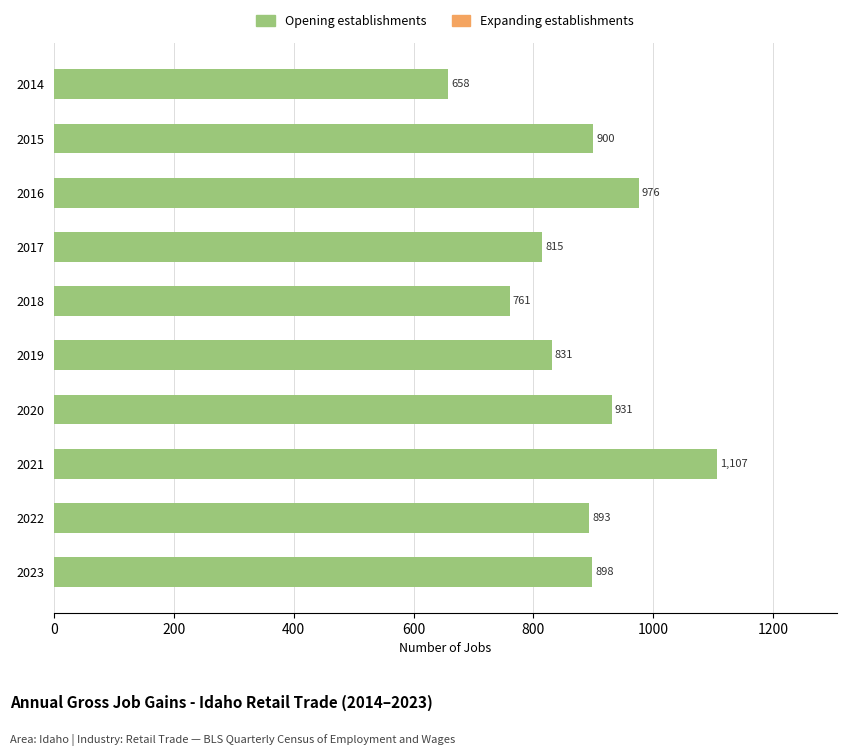

True or false: the data shows 1253 at 2020.

False